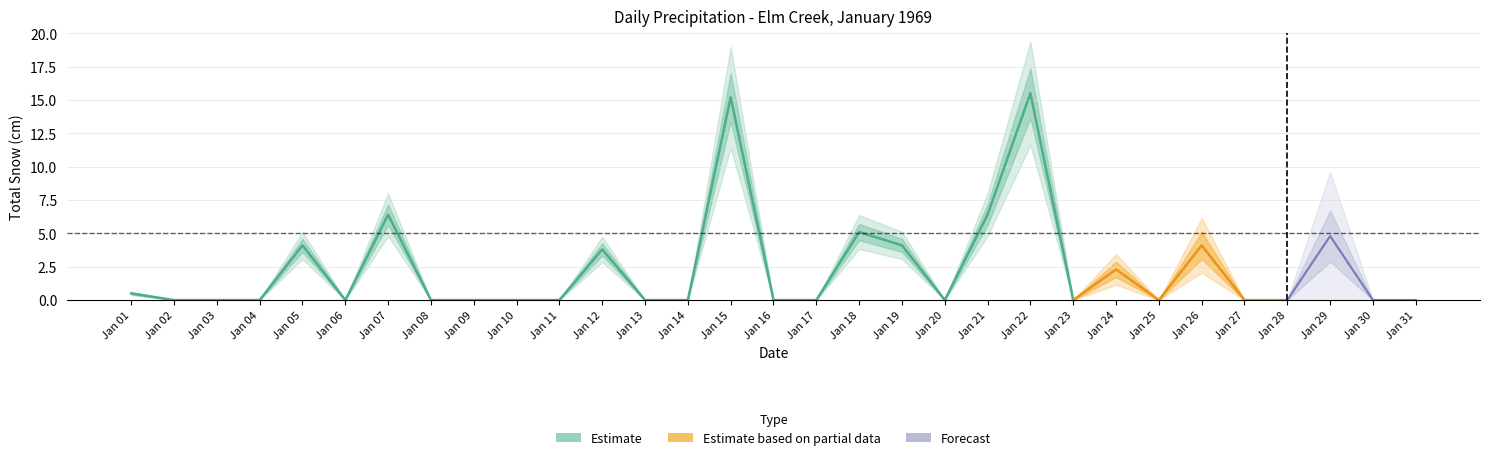

True or false: Total Rain (mm) and Total Snow (cm) intersect in this chart.

False